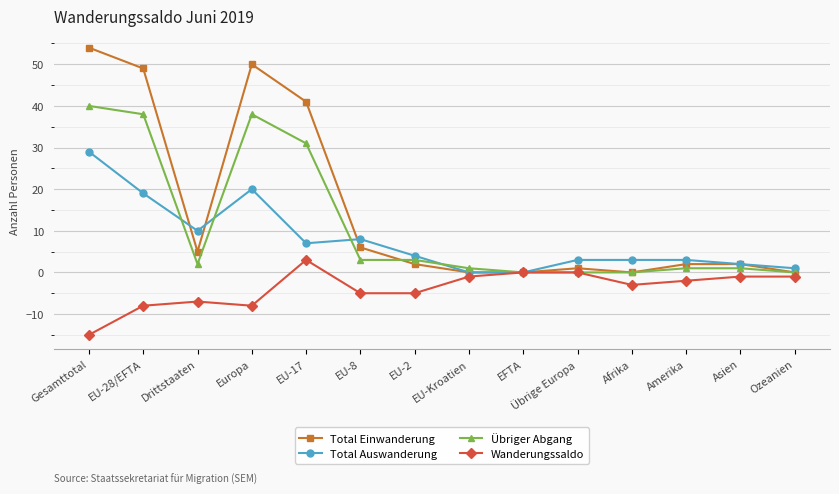

Where is the first local maximum for Total Auswanderung?

Europa